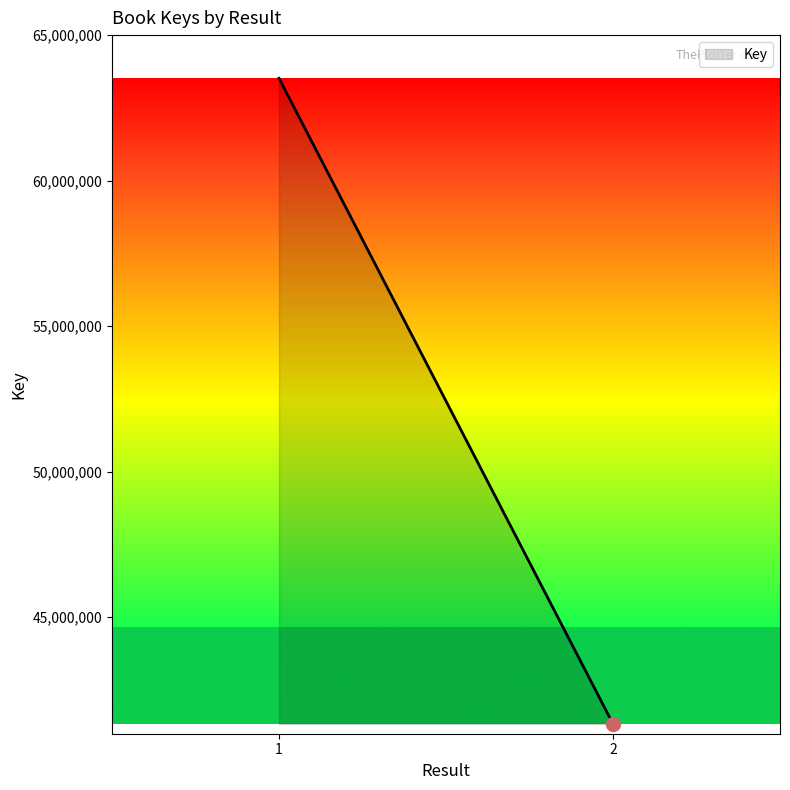

Approximately how many times larger is the value at  compared to 1?

0.7